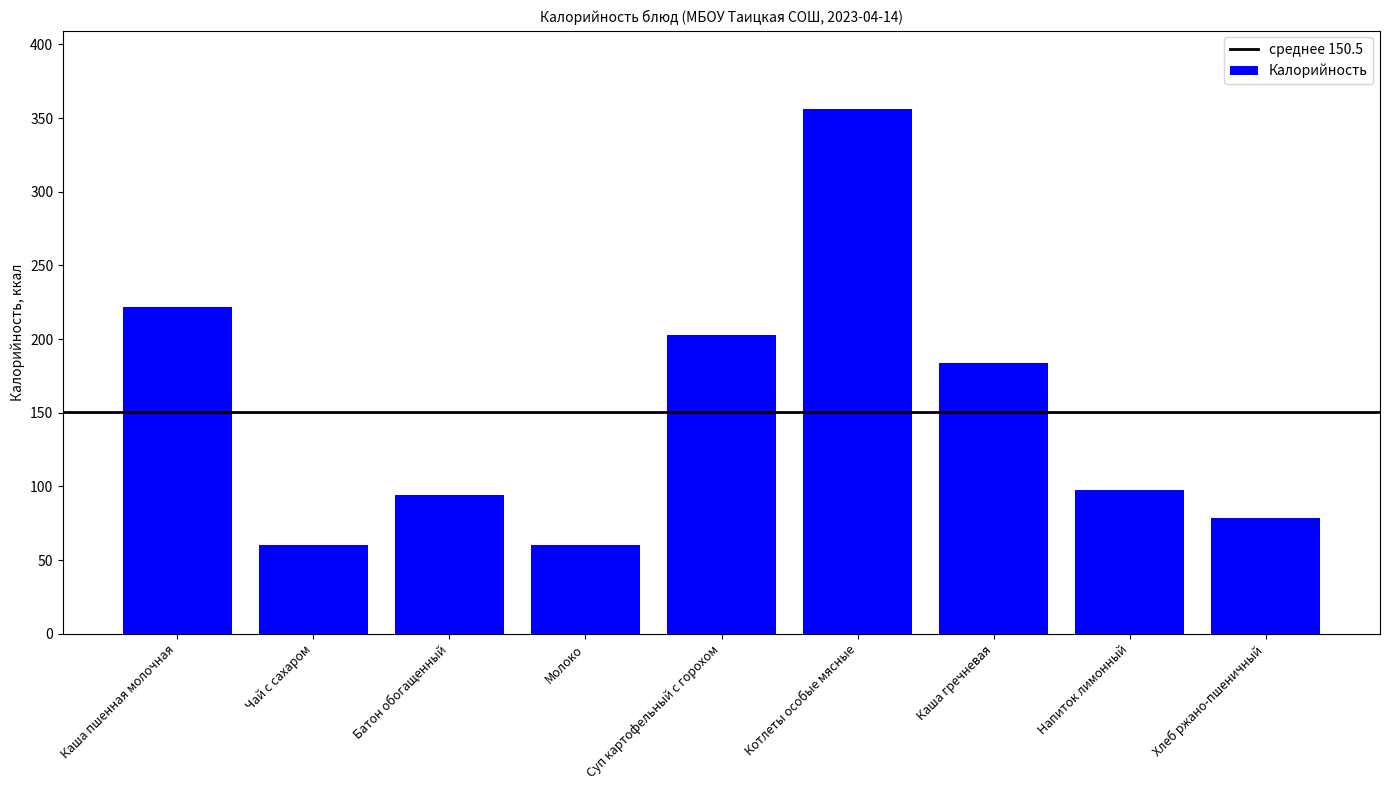

Reading left to right, extract all data points from this chart.

Каша пшенная молочная=221.6	Чай с сахаром=60.0	Батон обогащенный=94.4	Молоко=60.0	Суп картофельный с горохом=203.0	Котлеты особые мясные=356.0	Каша гречневая=183.8	Напиток лимонный=97.5	Хлеб ржано-пшеничный=78.2